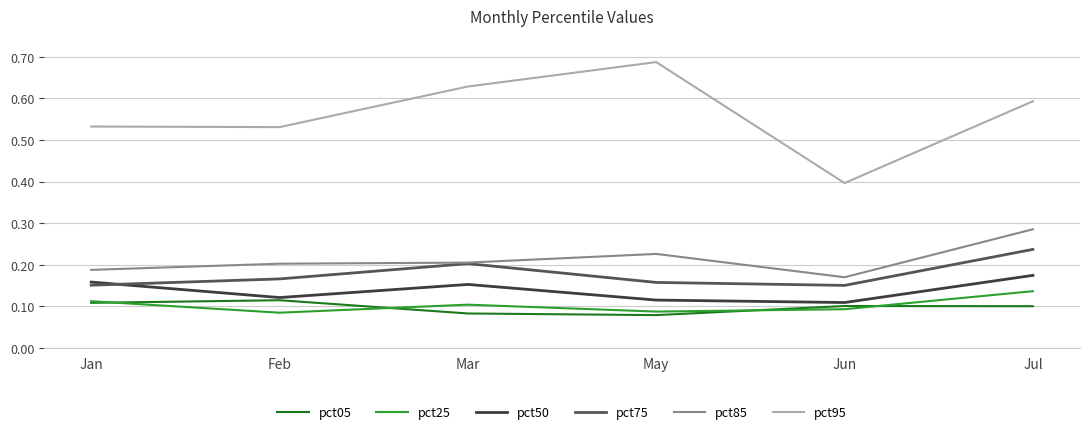

The pct85 series shows 0.5 at Jul. True or false?

False